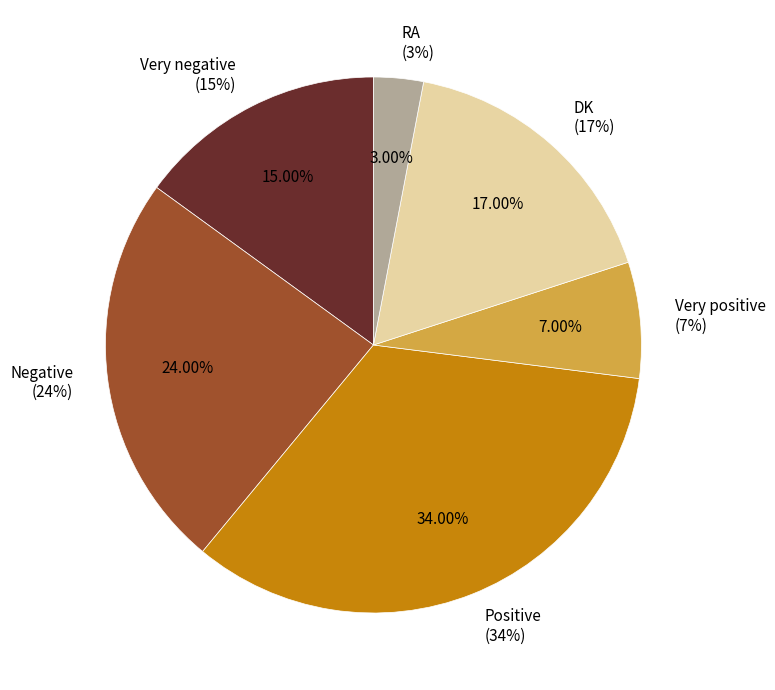

To the nearest percent, what percentage of the pie is Negative?

24%